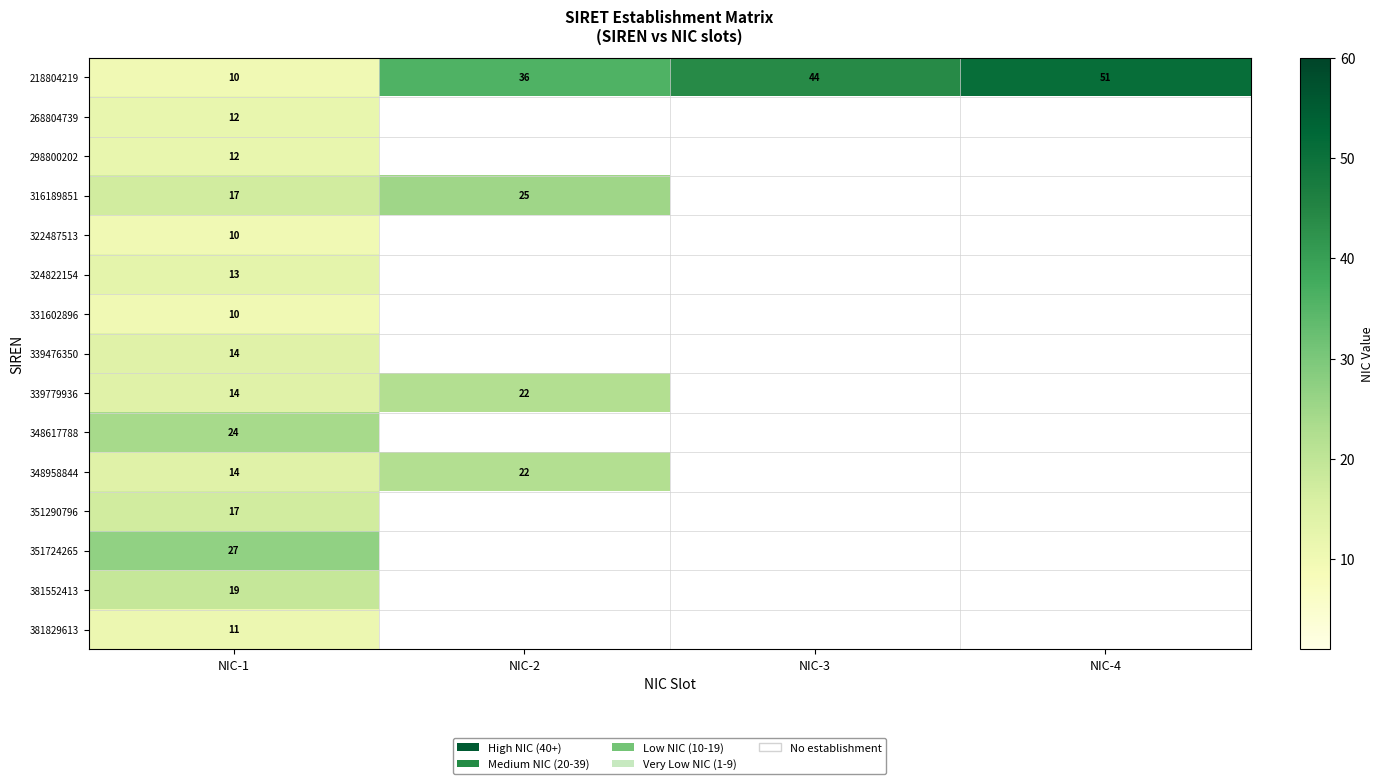

Is it true that 218804219 equals 44 at NIC-3?

True